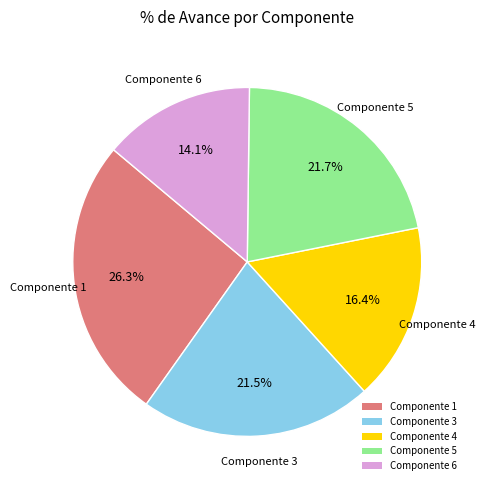

Count the number of slices in the pie.

5